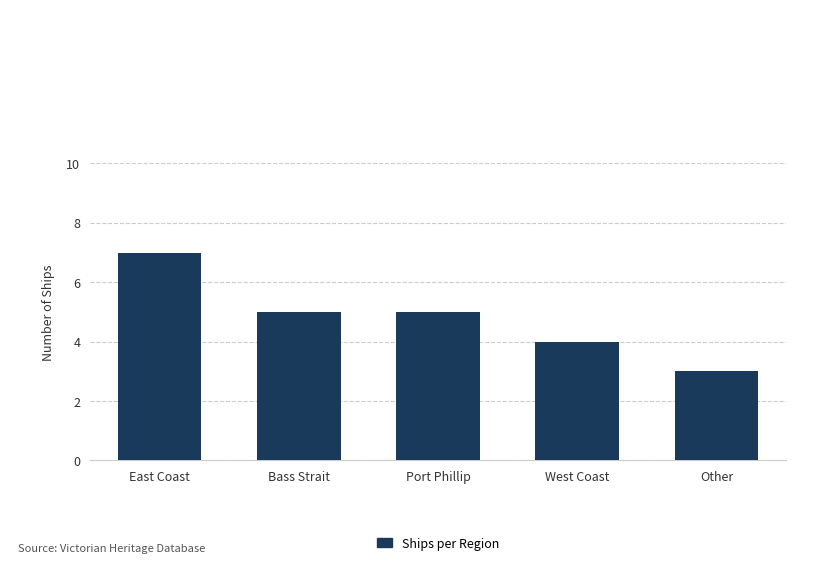

What is the change in value from East Coast to Other?

-4